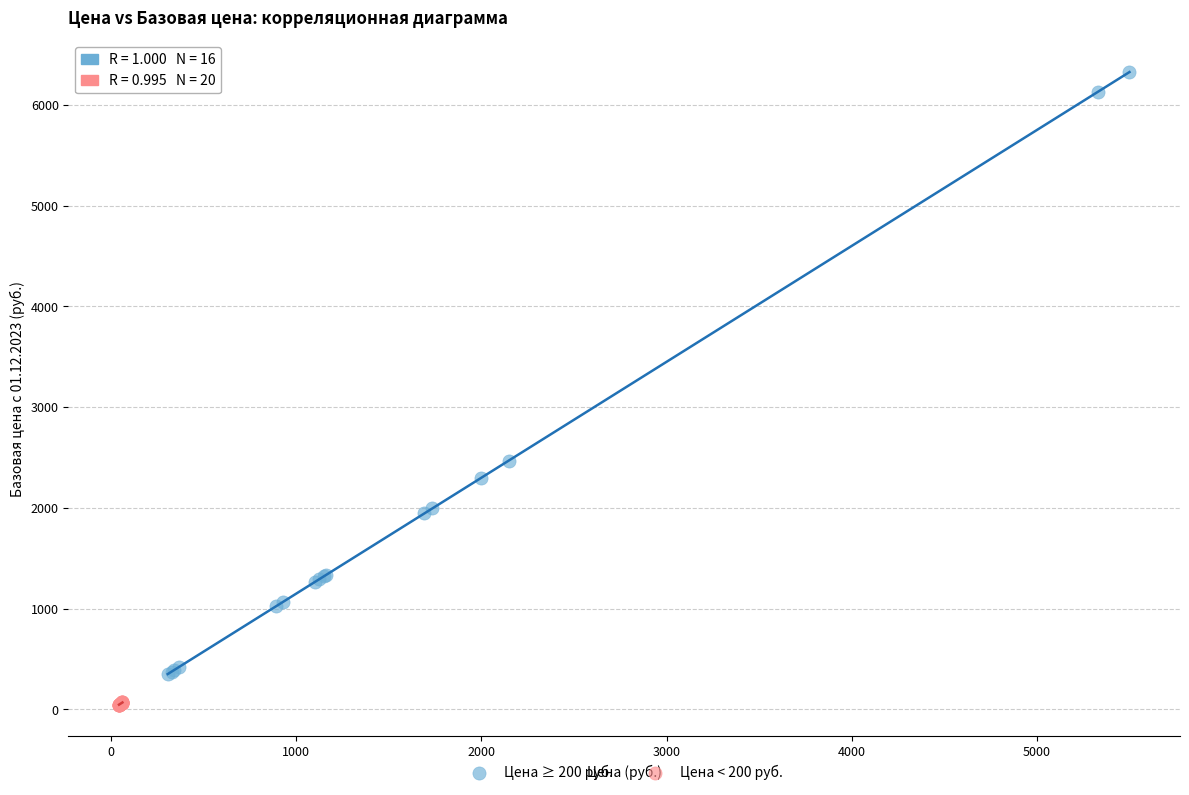

Which series reaches the maximum Y coordinate?

Цена ≥ 200 руб.